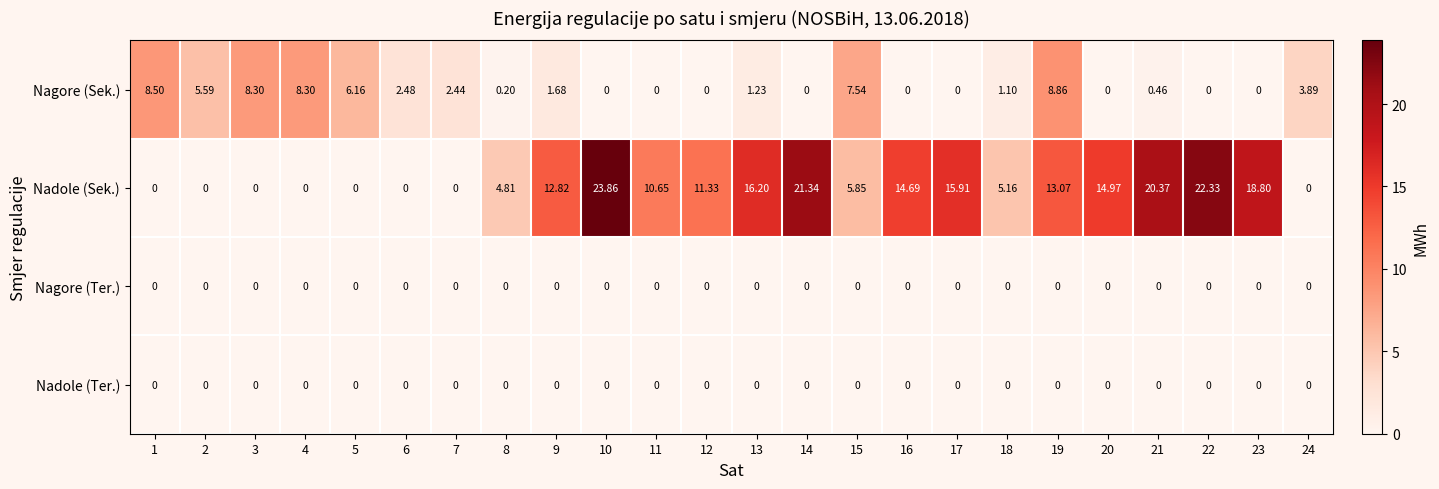

Which series has the largest total across all categories?

Nadole (Sek.)